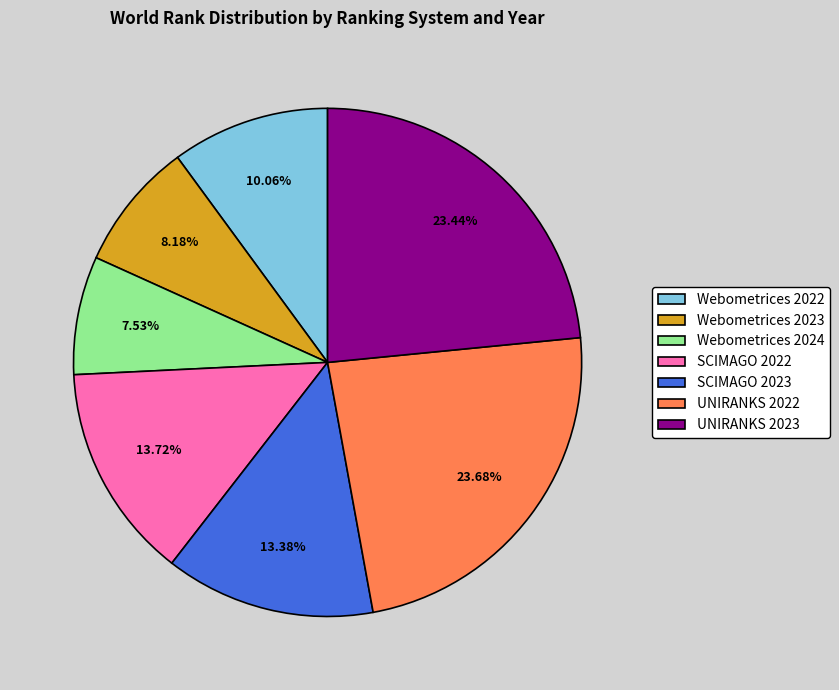

Do UNIRANKS 2023 and Webometrices 2024 together represent more than half of the pie?

No